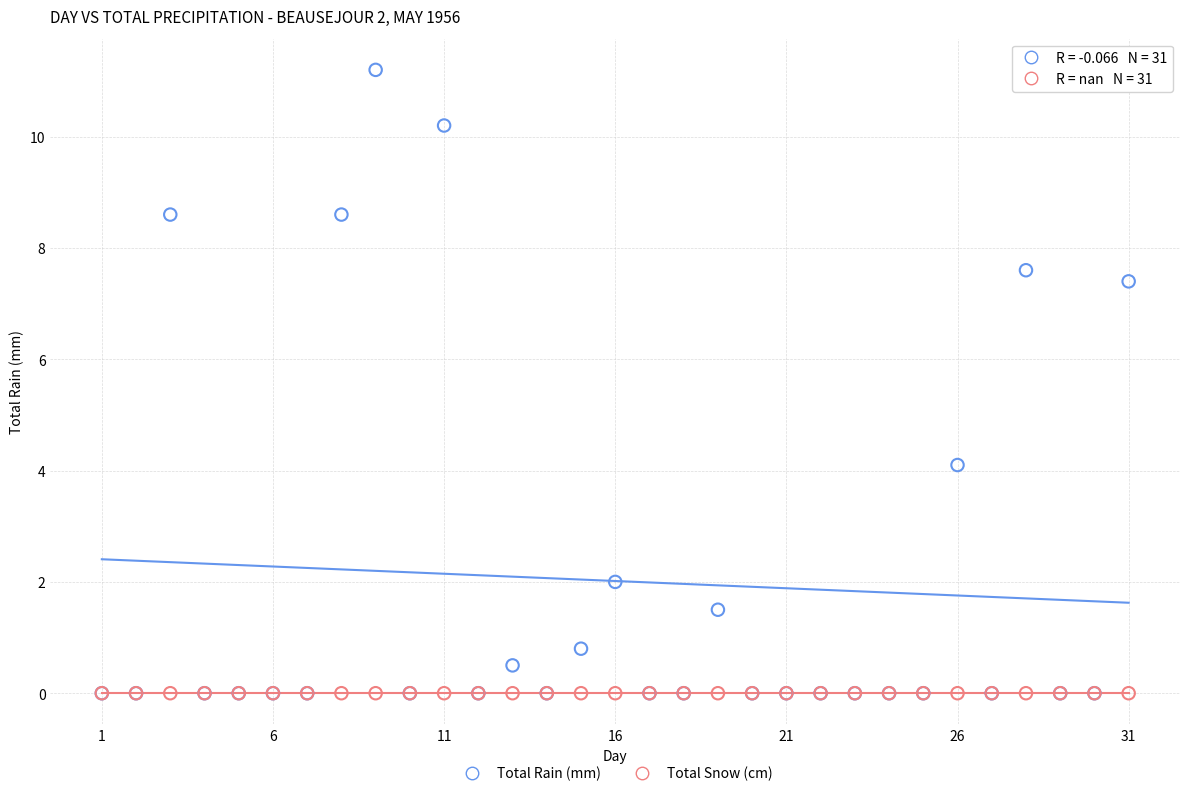

What are all the series names shown in the legend?

Total Rain (mm), Total Snow (cm)